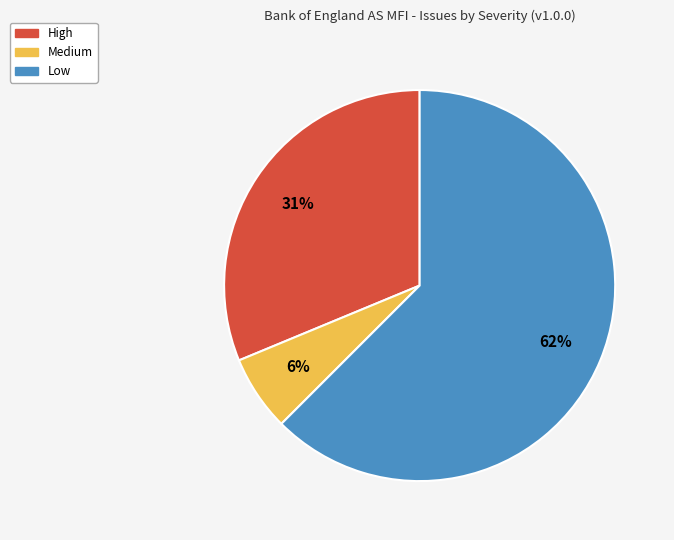

To the nearest percent, what is the combined percentage of High and Low?

94%